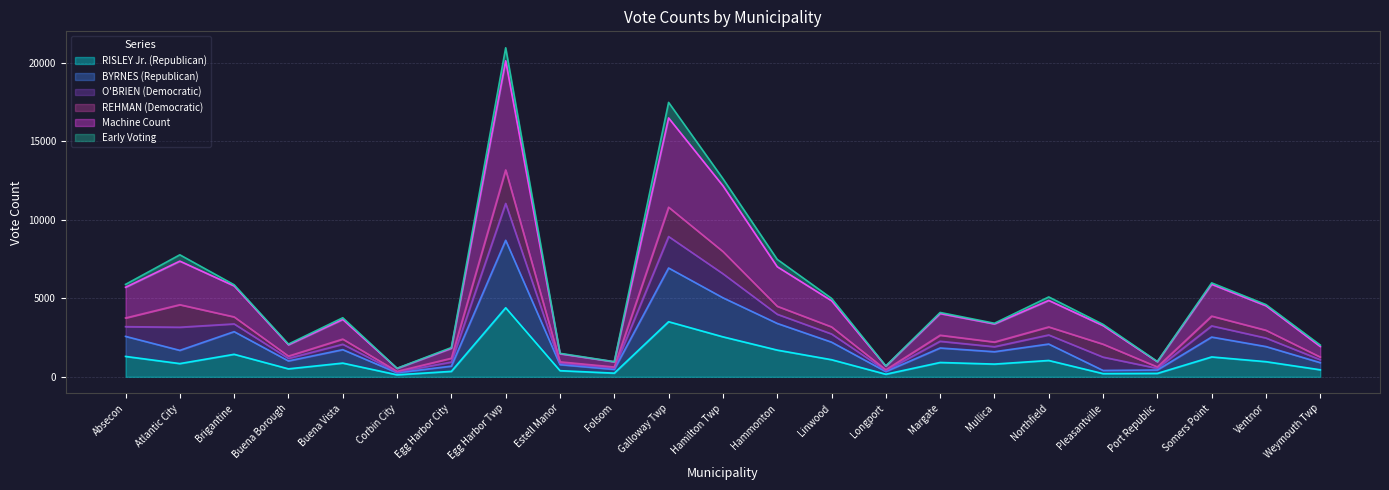

At which category is the sum across all series the highest?

Egg Harbor Twp